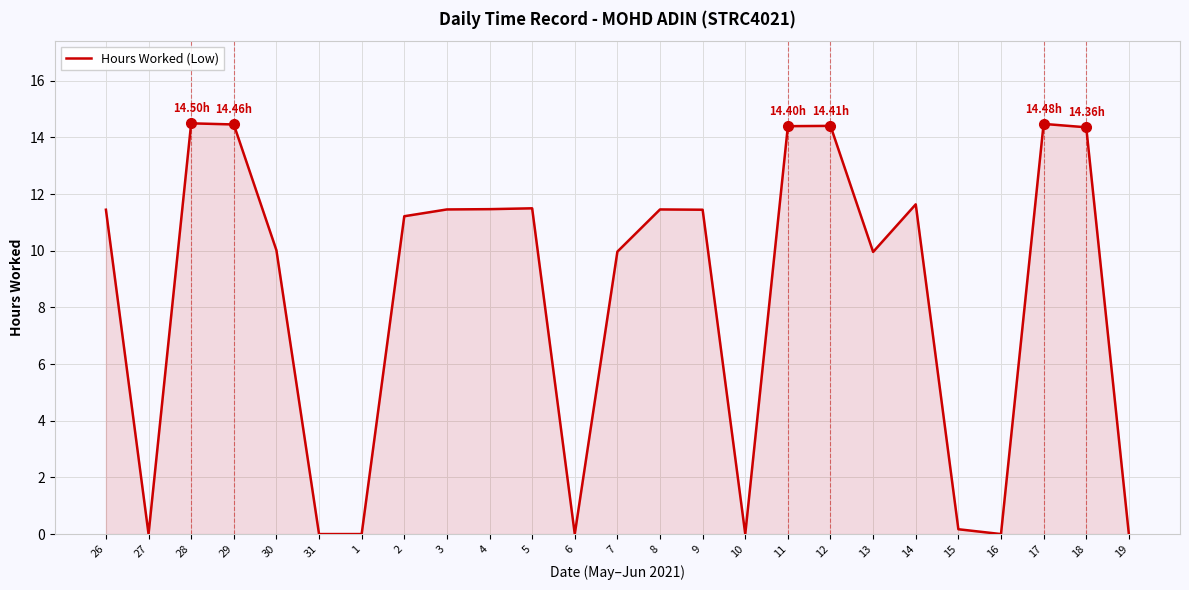

What is the difference between the maximum and minimum values?

14.5